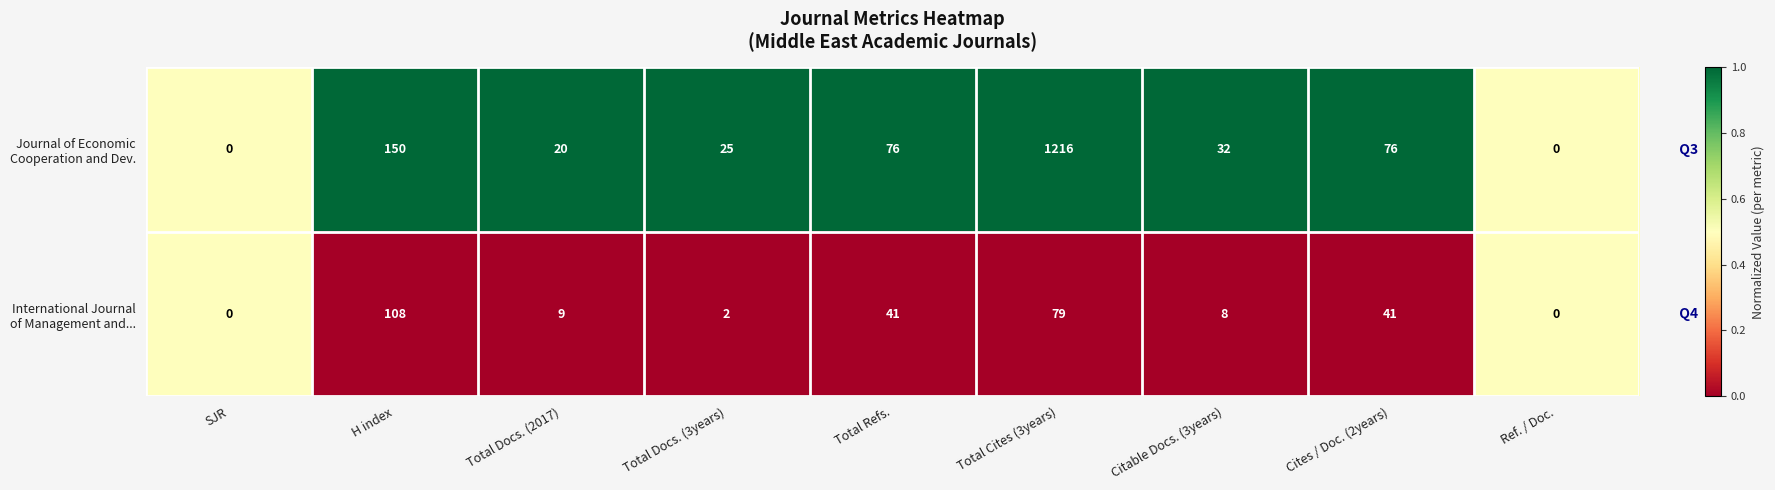

What is the difference between the highest and lowest values at Citable Docs. (3years)?

24